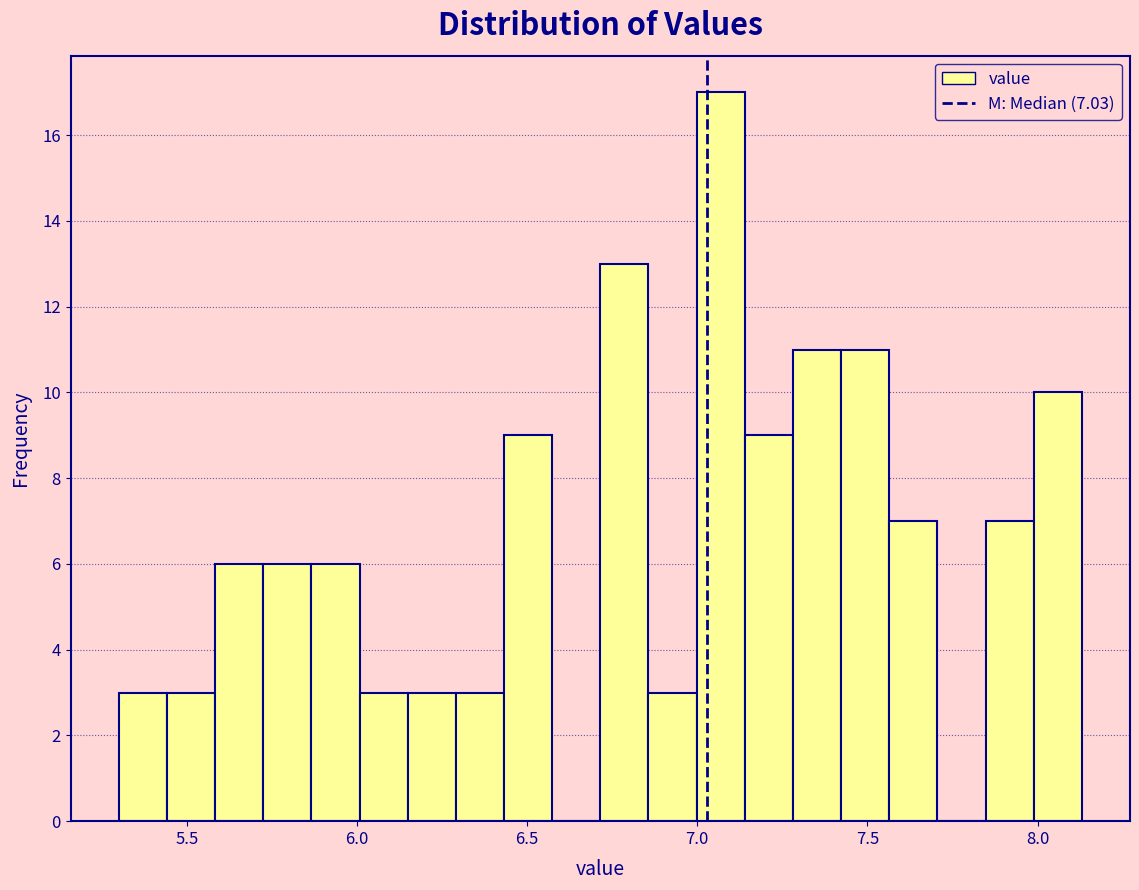

Read against the x-axis, roughly where is the centre of the tallest bar?

7.05